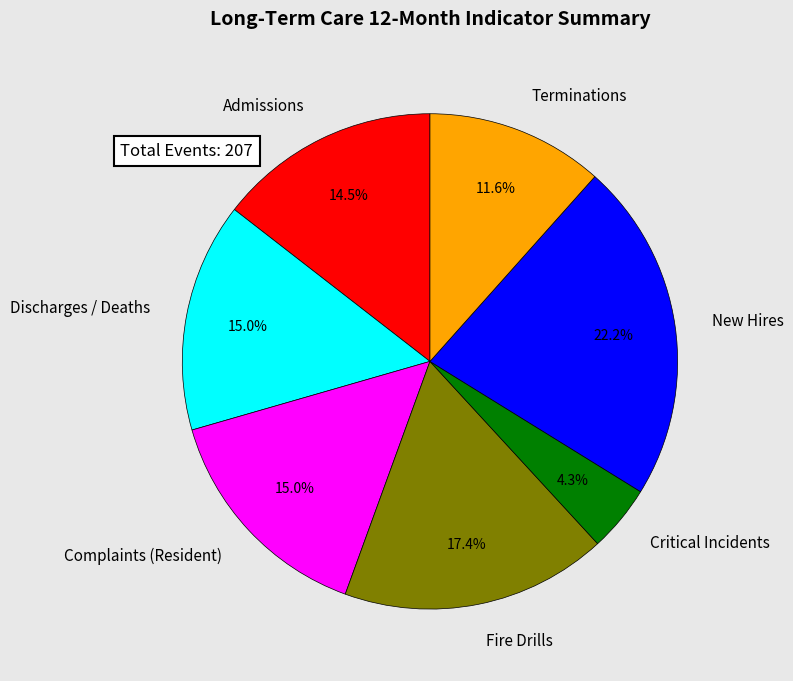

True or false: New Hires accounts for 2% of the total.

False